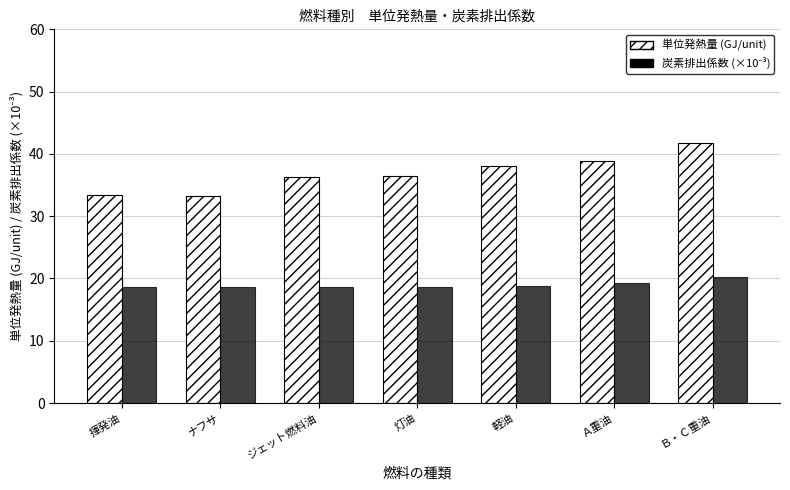

What is the label of the 4th bar from the right?

灯油